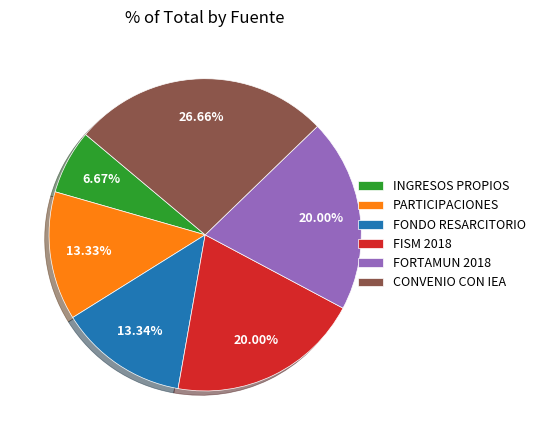

Count the number of slices in the pie.

6